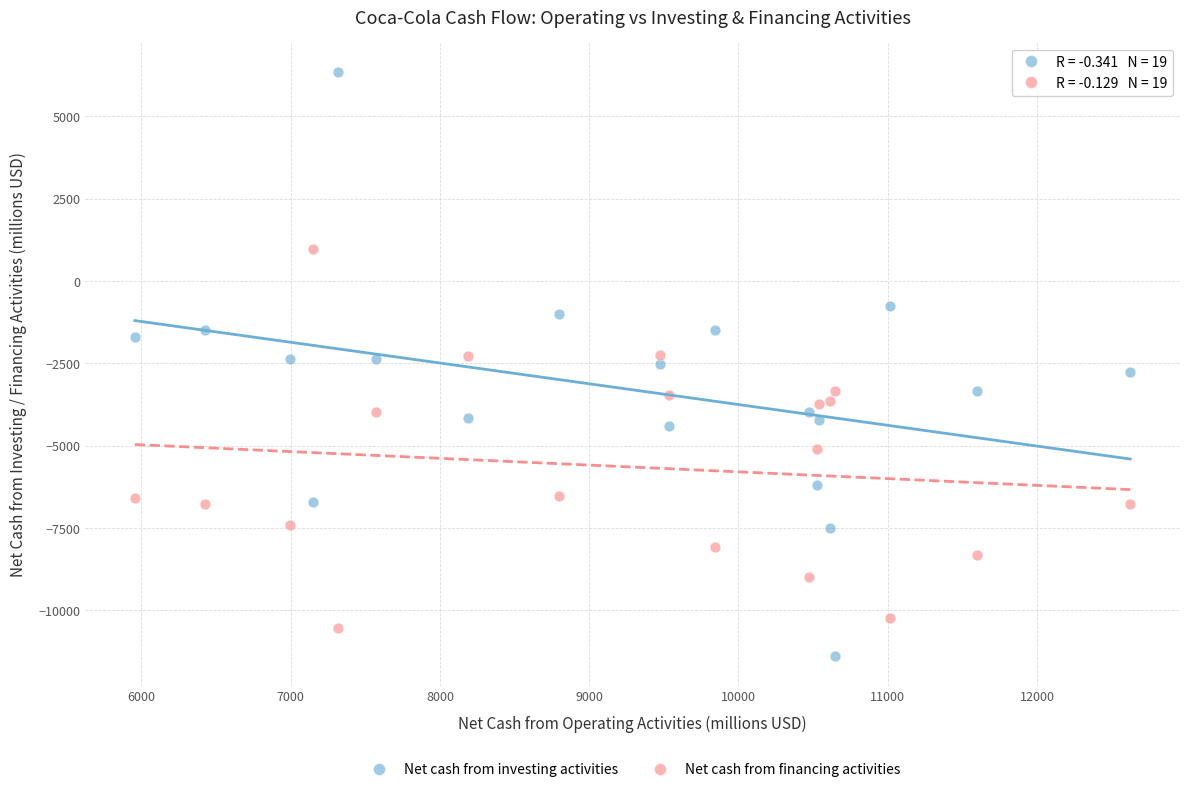

Which series reaches the minimum Y coordinate?

Net cash from investing activities